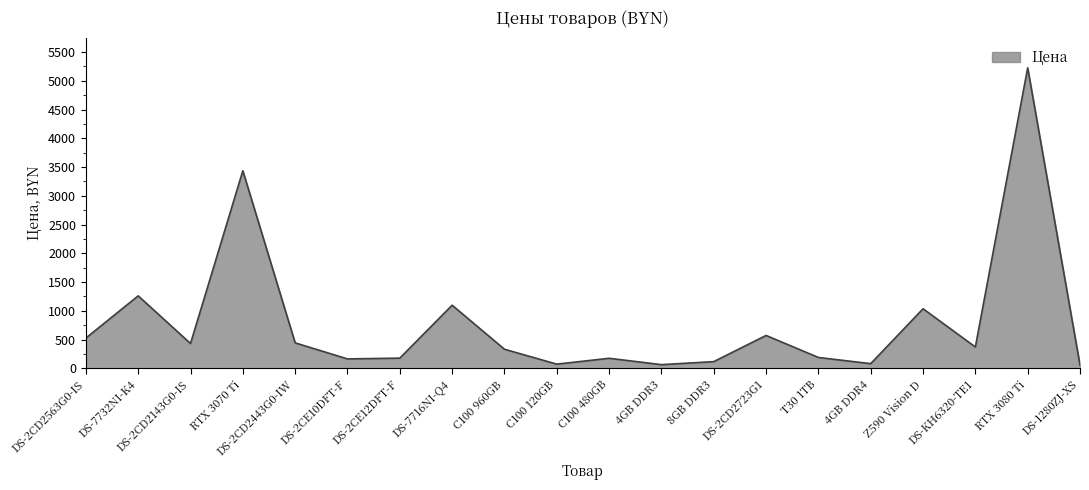

What is the ratio of the value at T30 1TB to the value at DS-2CD2563G0-IS?

0.4